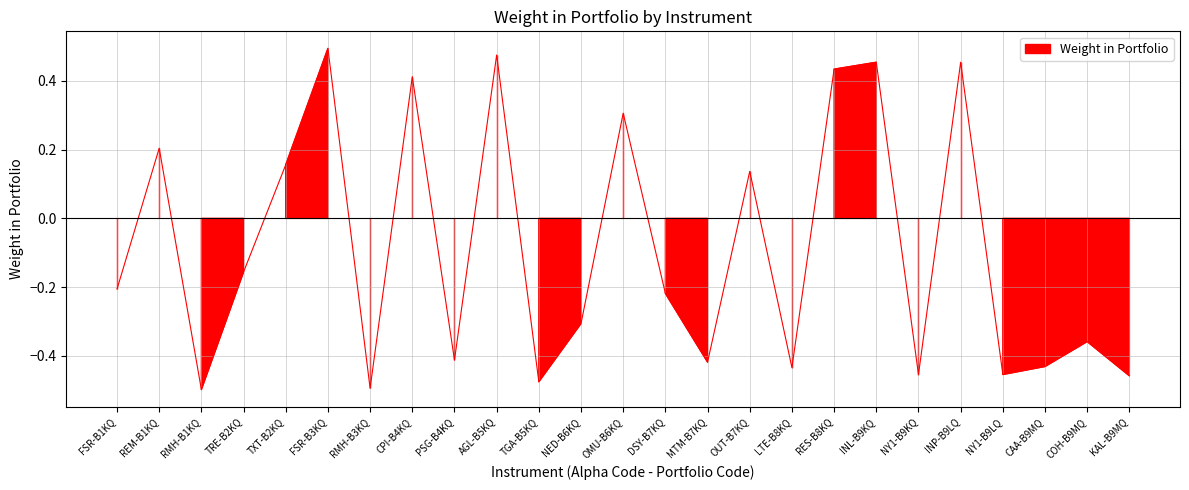

Which label corresponds to the smallest value in the chart?

RMH-B1KQ